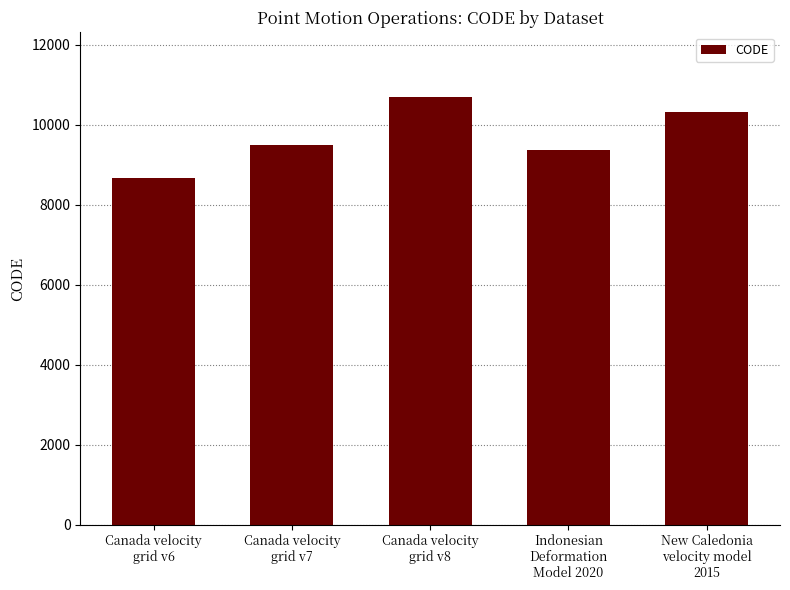

The chart shows a value of 13754 at Indonesian
Deformation
Model 2020. True or false?

False